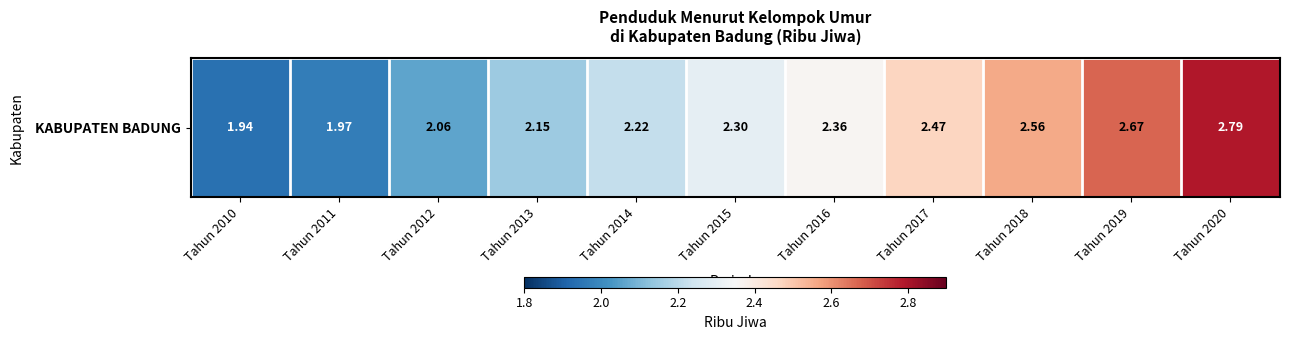

At which label does the data first exceed 2?

Tahun 2012